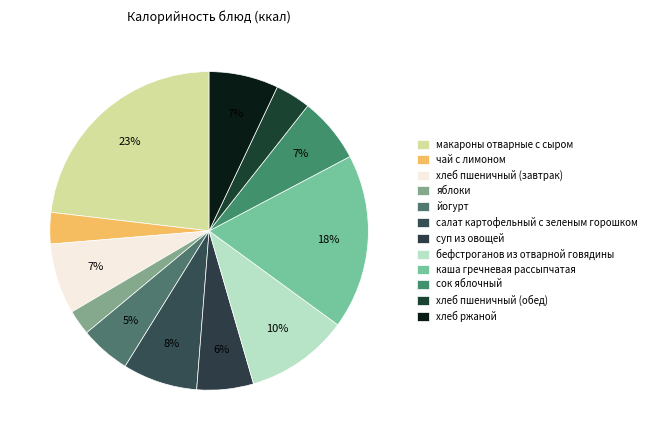

What is the ratio of the value at суп из овощей to the value at хлеб пшеничный (завтрак)?

0.8